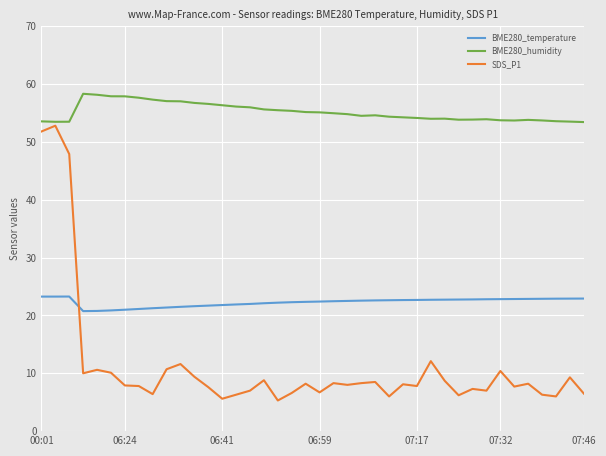

How many series are shown in this chart?

3